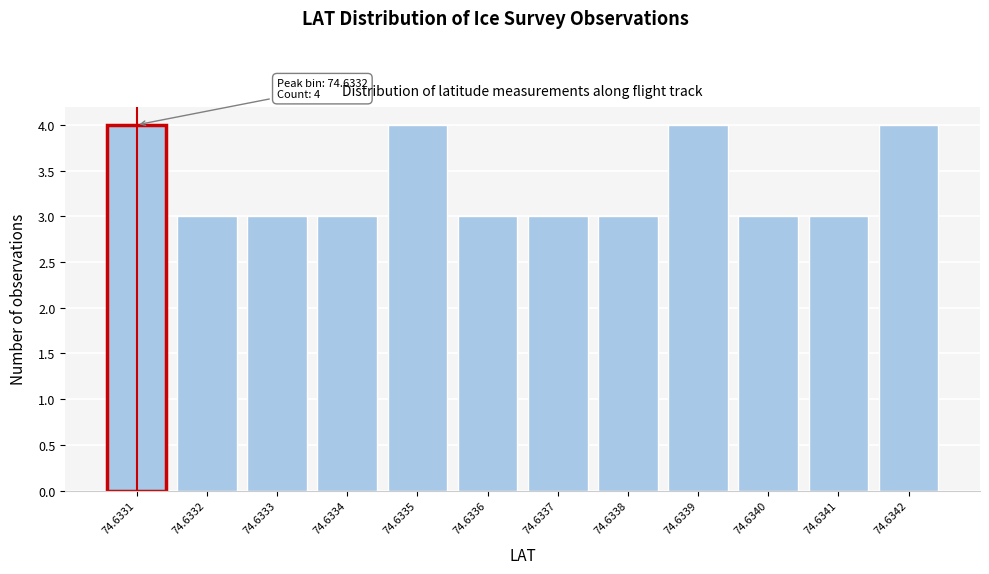

Reading left to right, what are all the values shown in this chart?

74.6331=4	74.6332=3	74.6333=3	74.6334=3	74.6335=4	74.6336=3	74.6337=3	74.6338=3	74.6339=4	74.6340=3	74.6341=3	74.6342=4